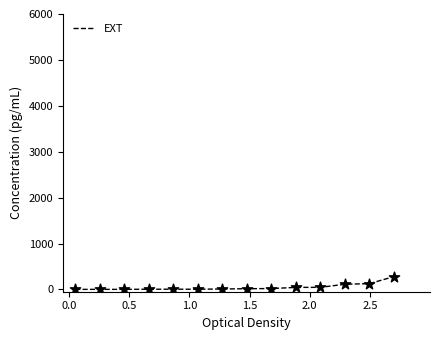

What is the maximum value shown in the chart?

279.8